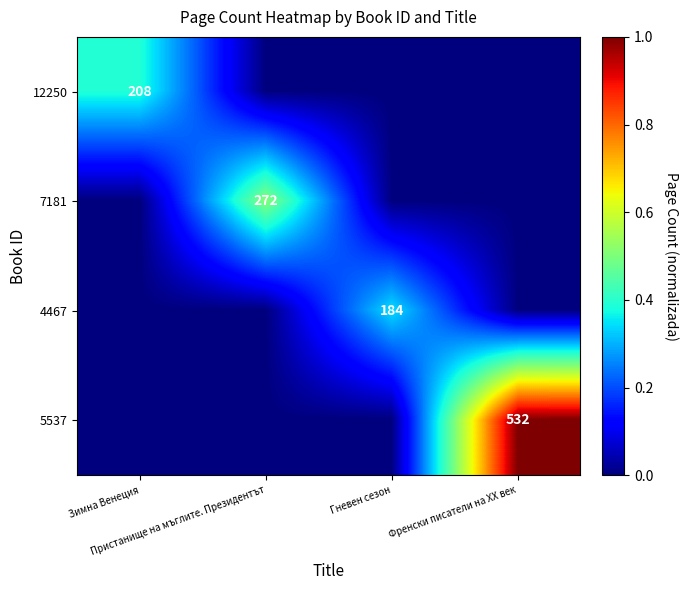

Count the 12250 values in the range 0 to 1.

4